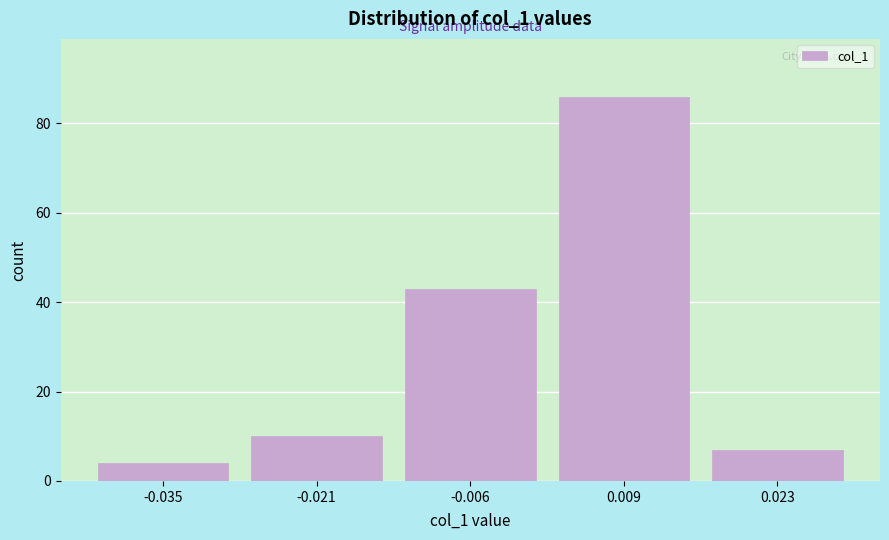

Over which range of the x-axis is the bar tallest?

0.002 to 0.016